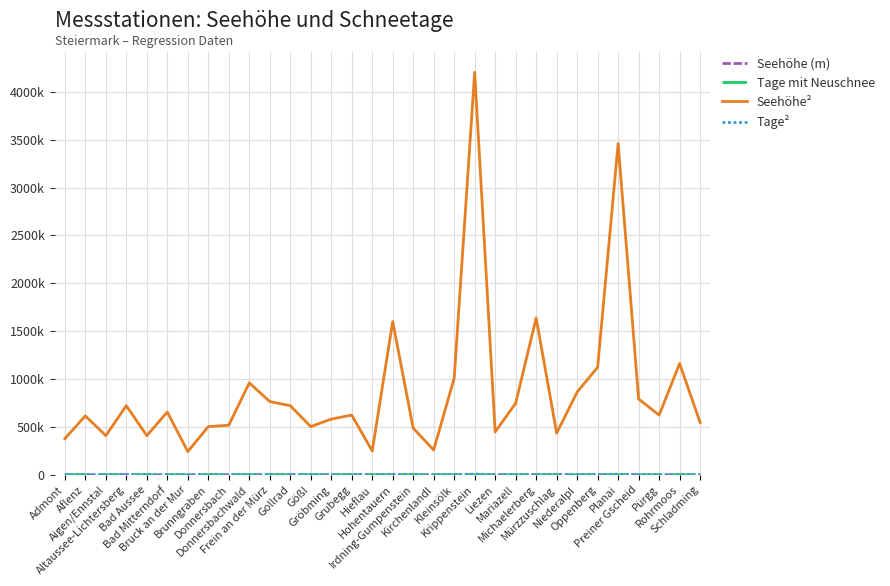

True or false: Tage mit Neuschnee and Seehöhe² cross at least once.

False